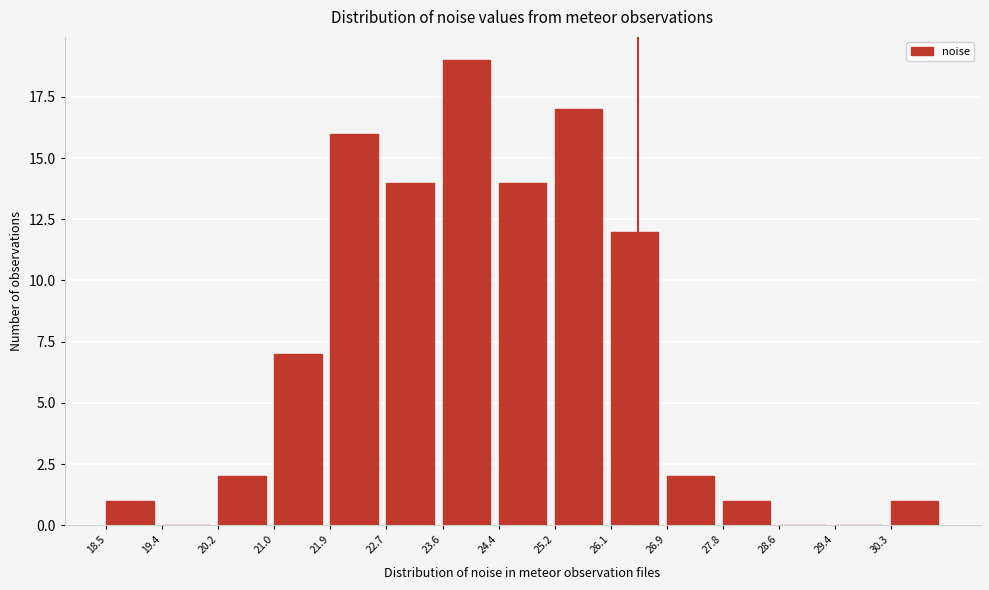

How tall is the bar that spans 25.2 to 26.1 on the x-axis? Neither the bar edges nor the heights are printed on the chart, so give them approximately, as read against the axes.

17